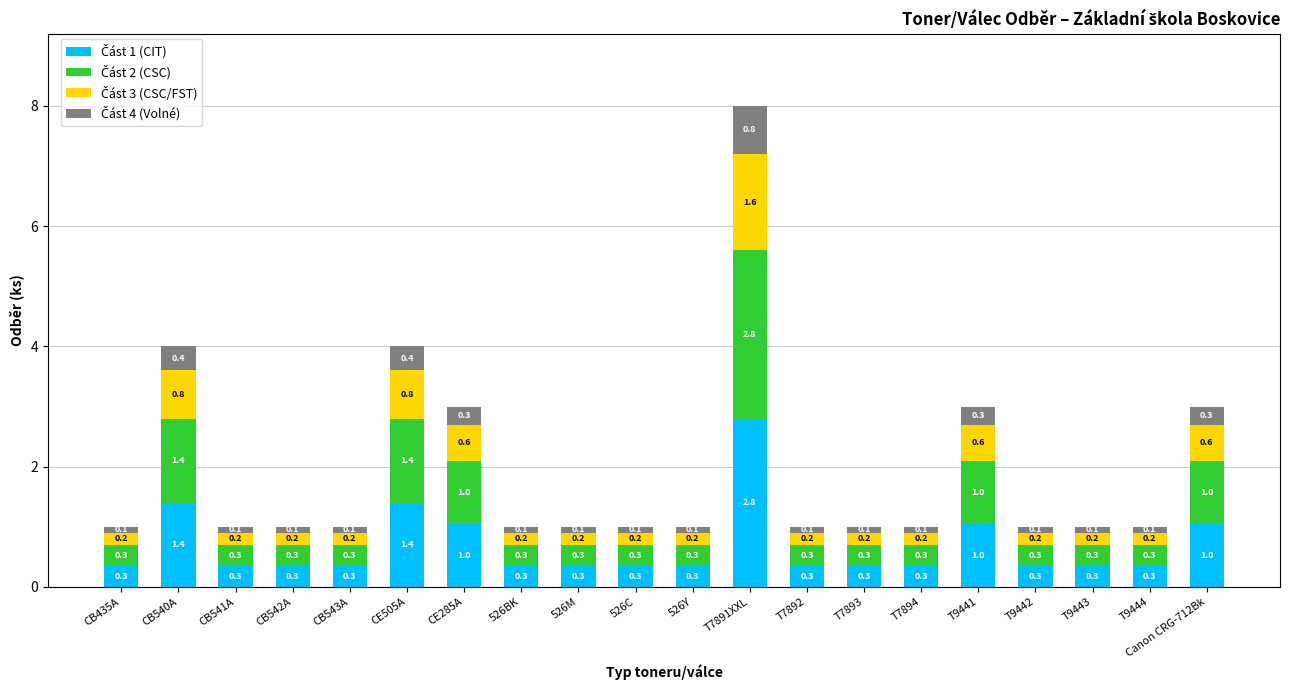

What is the difference between the maximum and minimum values in the Část 2 (CSC) series?

2.4